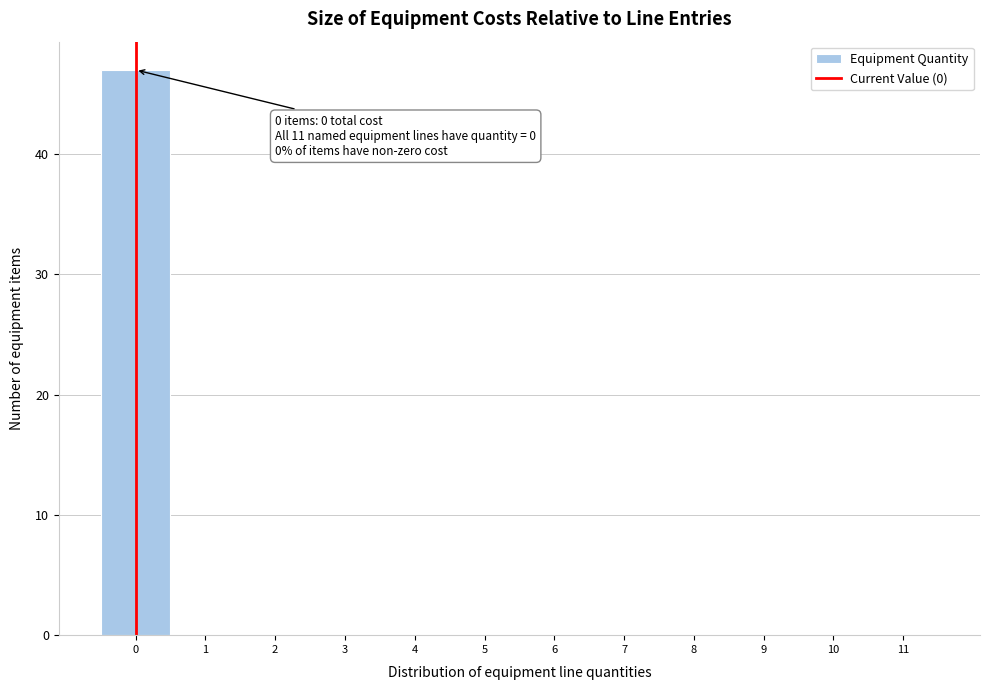

Which range on the x-axis has the tallest bar?

-0.5 to 0.5